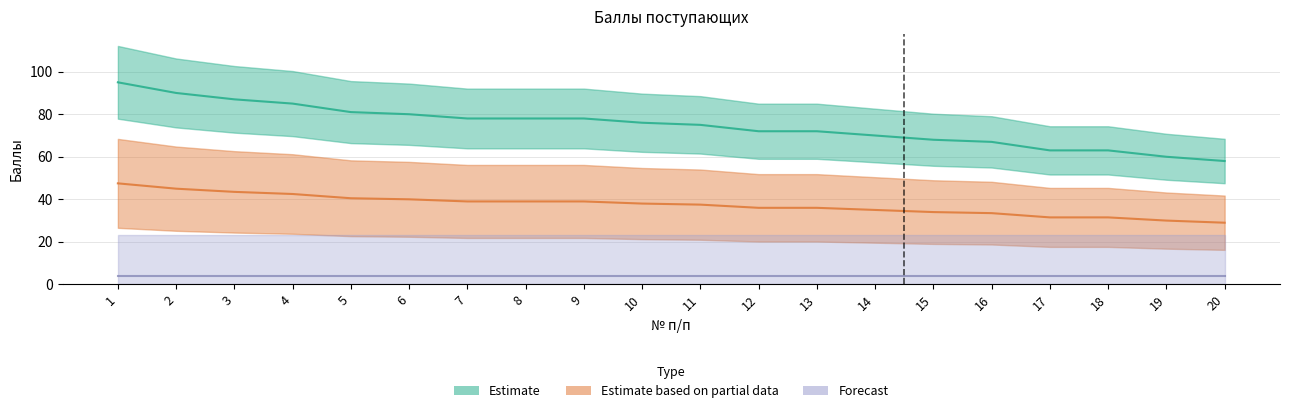

What is the sum of the values at 9 and 3?

165